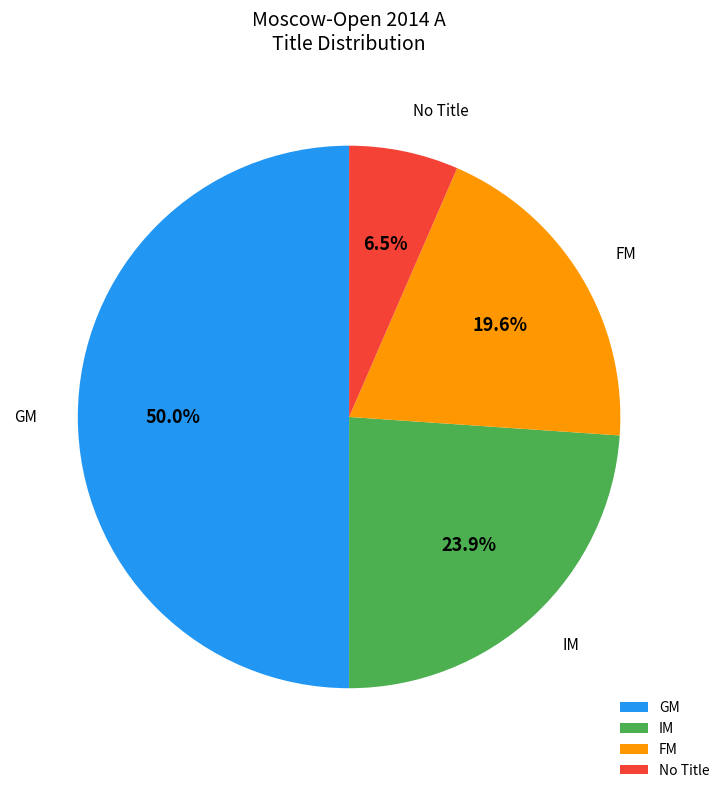

The GM slice represents 31% of the pie. True or false?

False